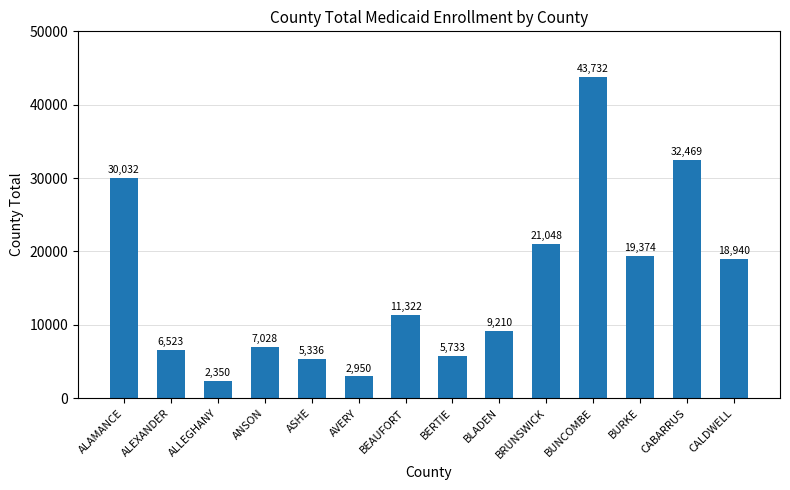

What is the smallest value displayed?

2350